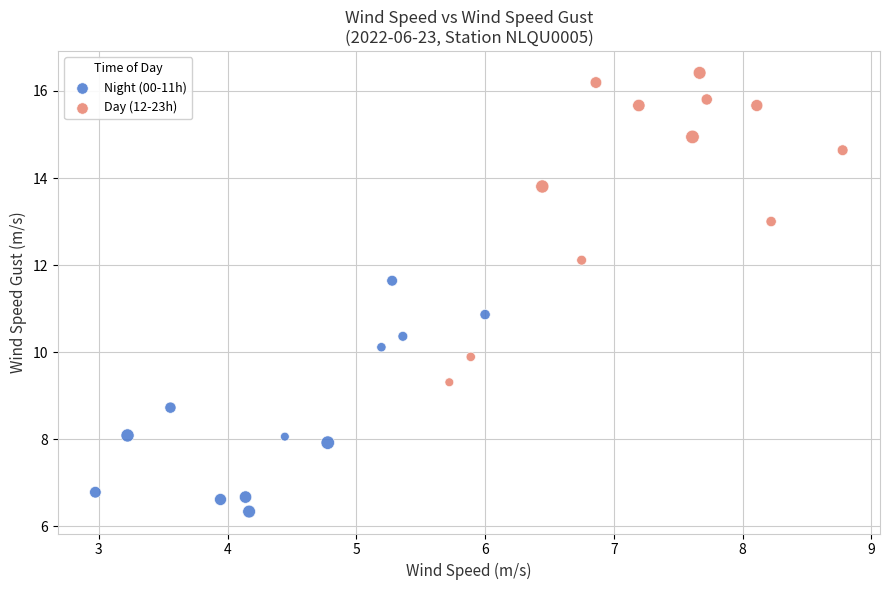

Which series has the widest spread of Y values?

Day (12-23h)